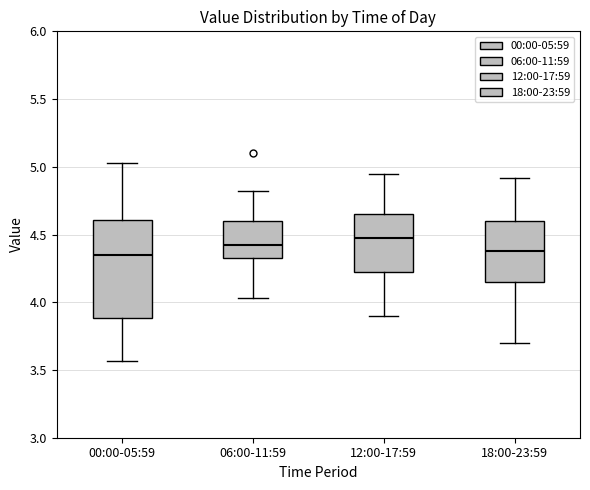

Reading left to right, transcribe this box plot: for each box, give where its median line is, the range the box spans, and where its two whiskers end, as read against the y-axis. The values are not printed on the chart, so give them approximately, as read against the axis.

00:00-05:59: median 4.35, box 3.90 to 4.60, whiskers 3.55 to 5.05
06:00-11:59: median 4.40, box 4.35 to 4.60, whiskers 4.05 to 4.80
12:00-17:59: median 4.50, box 4.20 to 4.65, whiskers 3.90 to 4.95
18:00-23:59: median 4.40, box 4.15 to 4.60, whiskers 3.70 to 4.90